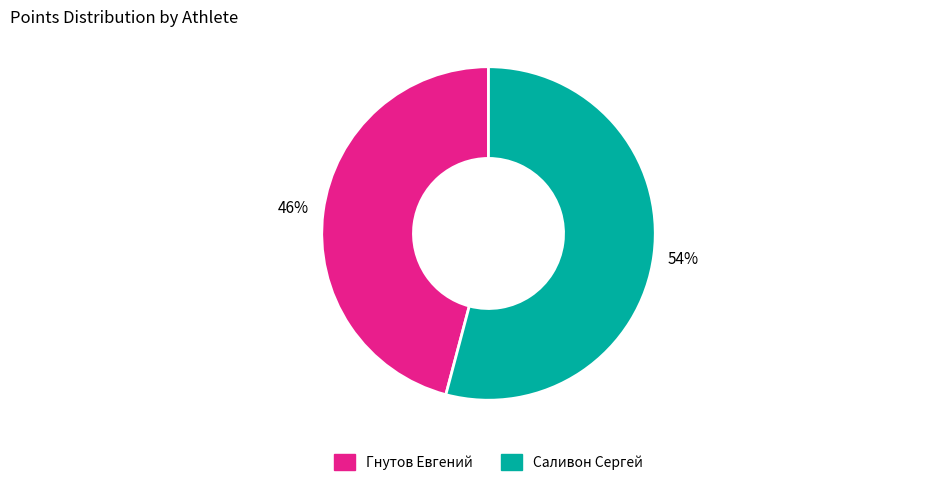

Which category has the smallest portion of the pie?

Гнутов Евгений